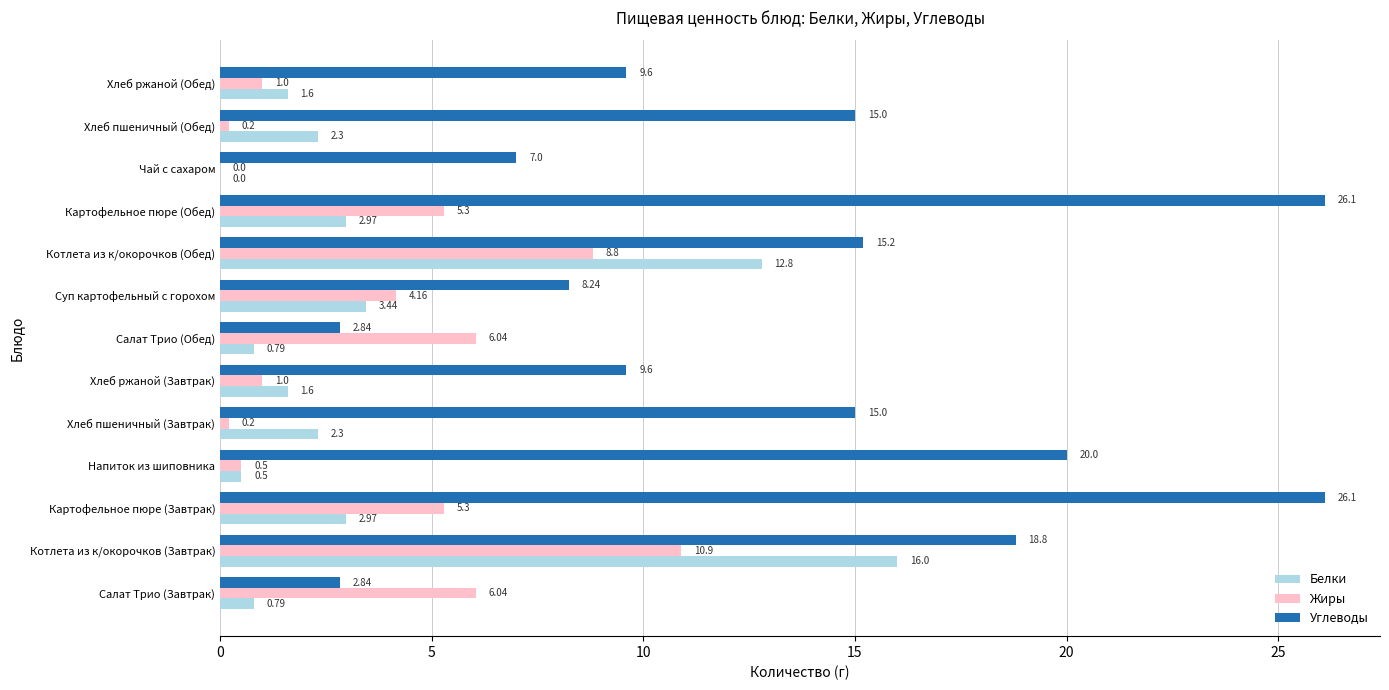

What is the maximum value for Углеводы?

26.1